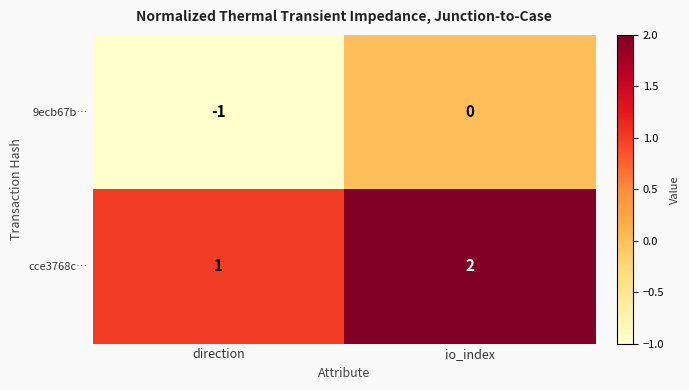

What is the sum of the cce3768c… values at io_index and direction?

3